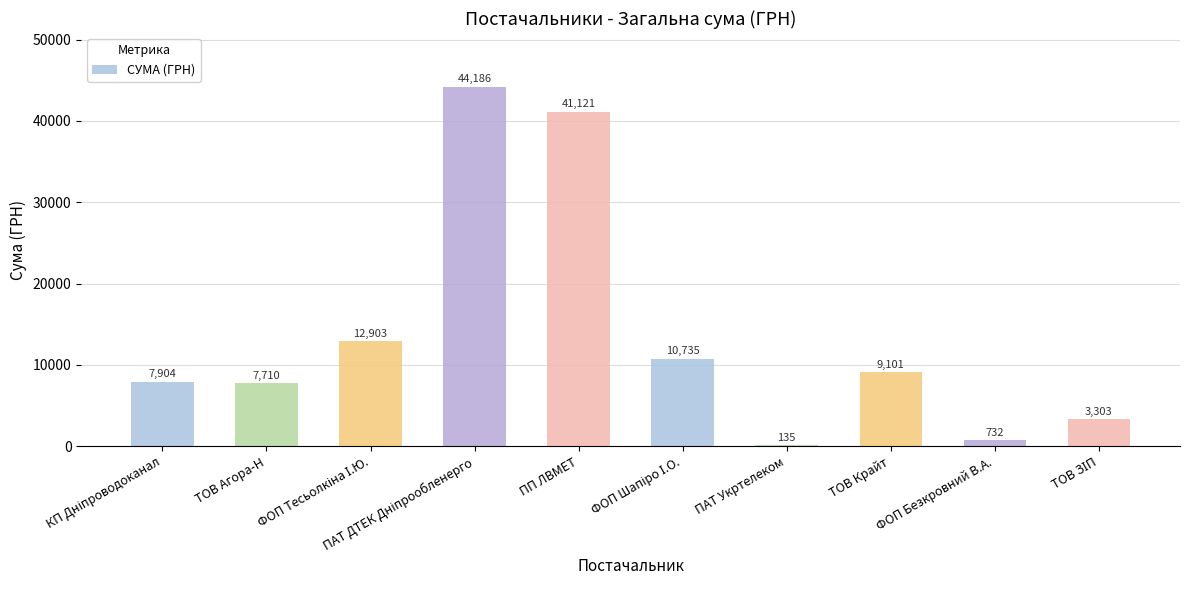

Which has a higher value, КП Дніпроводоканал or ТОВ Крайт?

ТОВ Крайт